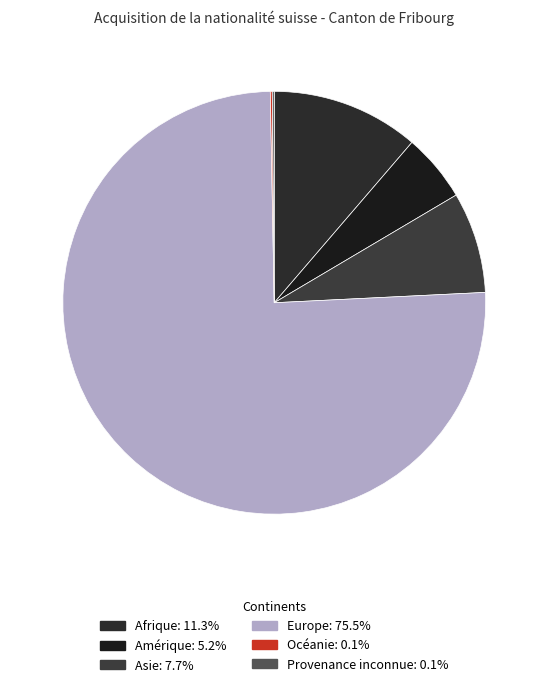

What is the largest slice in the pie chart?

Europe